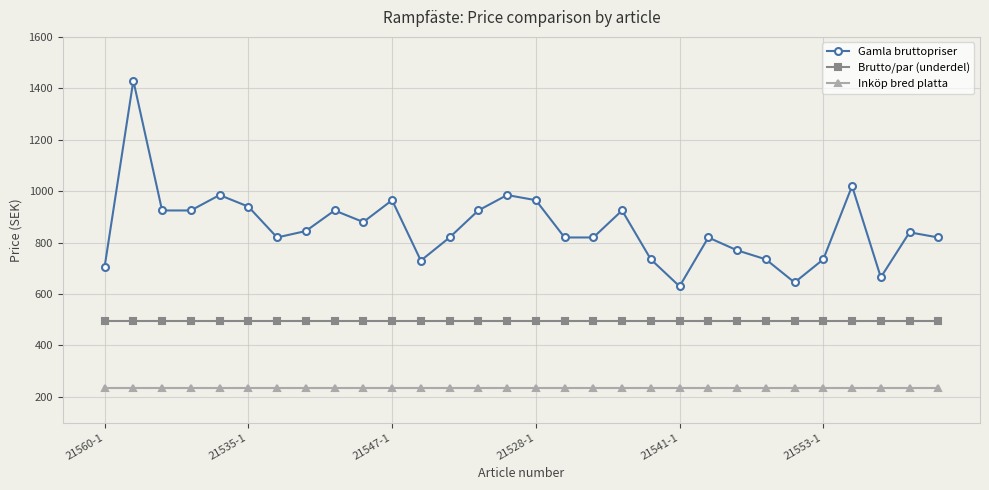

True or false: Brutto/par (underdel) and Inköp bred platta intersect in this chart.

False